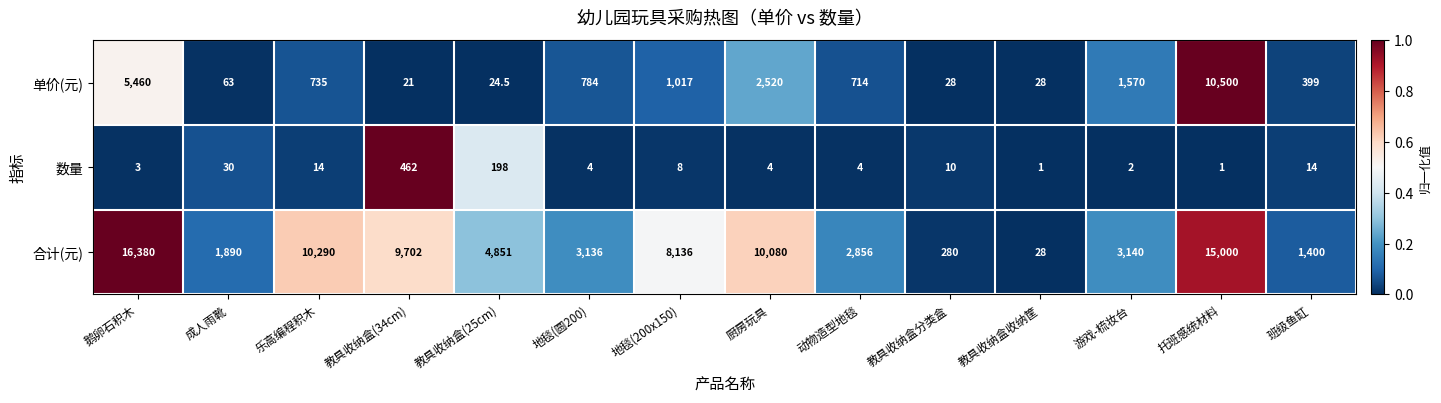

Is it true that 数量 equals 3.0 at 鹅卵石积木?

True